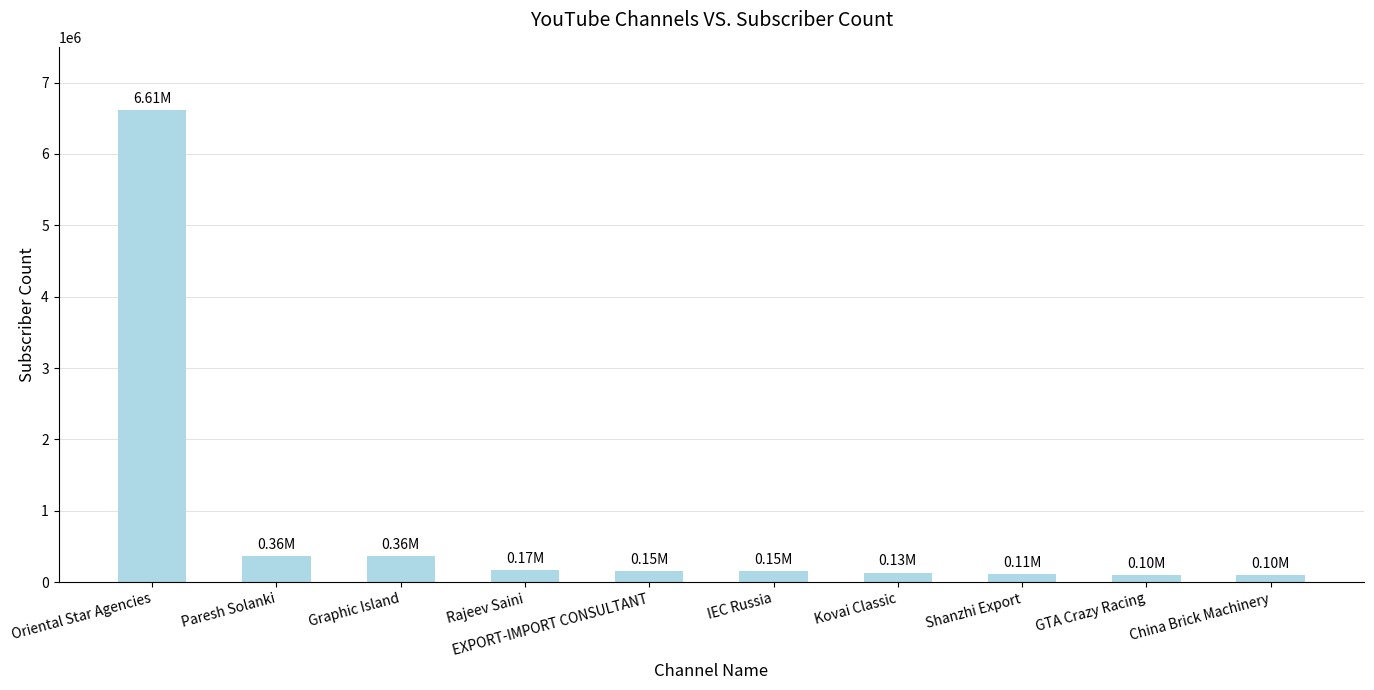

Which category has the highest value across all series?

Oriental Star Agencies